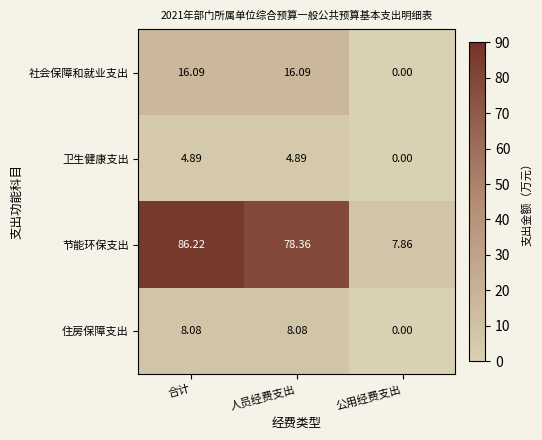

At which label is 社会保障和就业支出 closest to 8?

公用经费支出